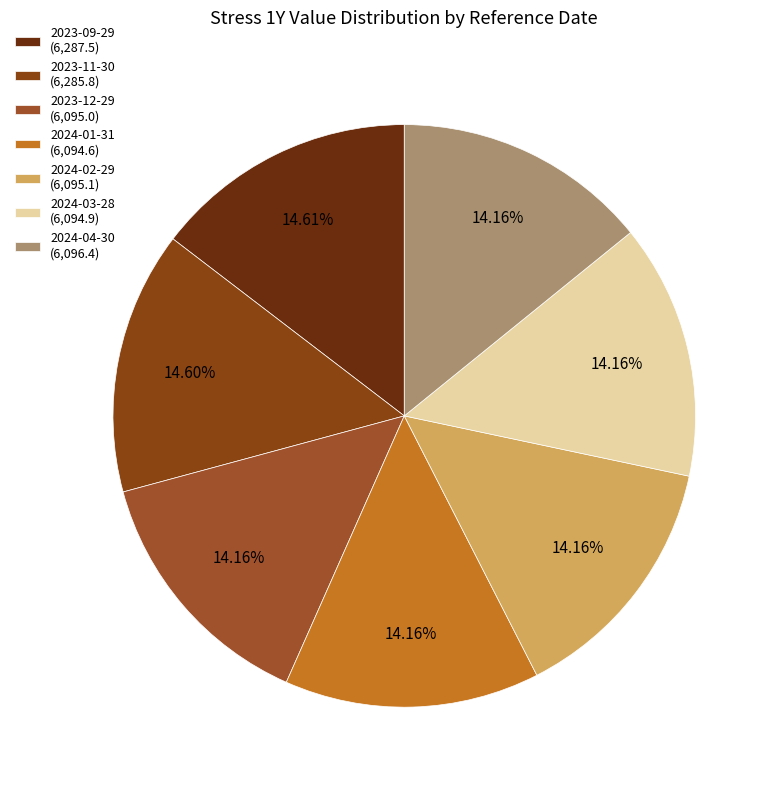

Combined, what portion of the pie is 2023-11-30 and 2024-03-28?

28.8%